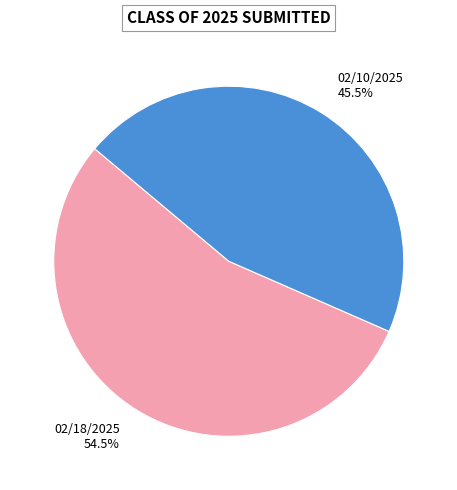

Does any single category account for the majority?

Yes